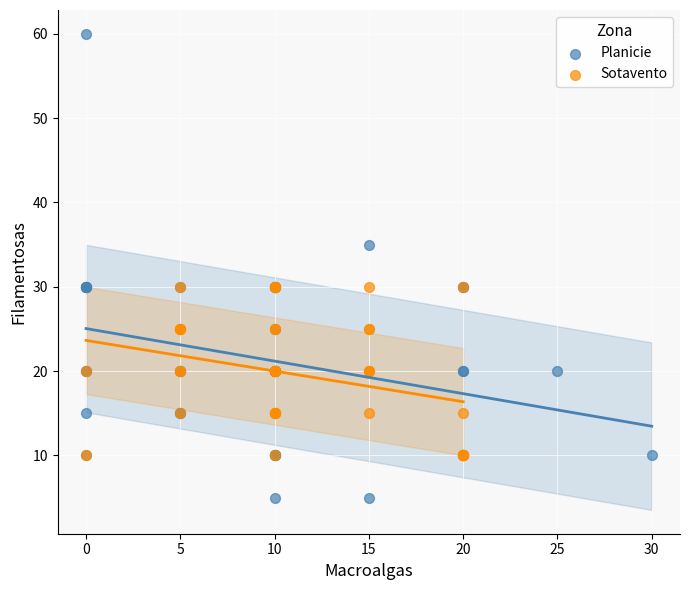

Which series reaches the minimum Y coordinate?

Planicie